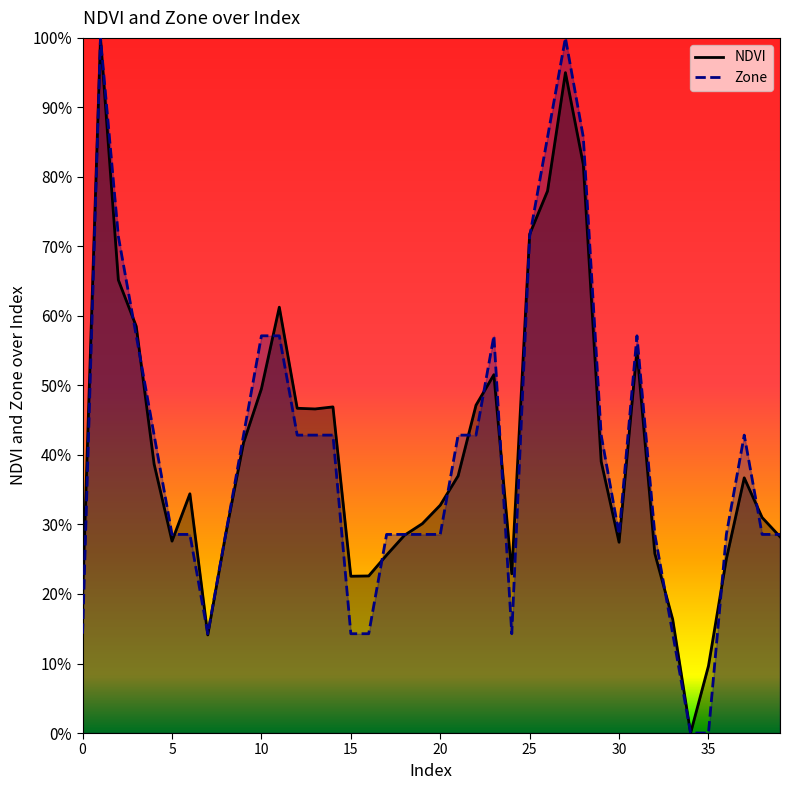

What is the difference between the maximum and minimum values in the Zone series?

1.0